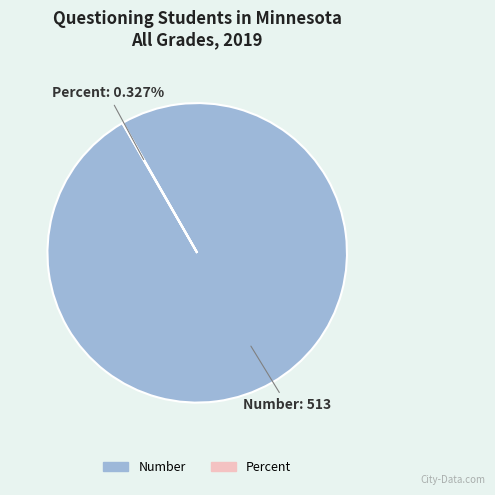

To the nearest percent, what is the difference between the largest and smallest slice percentages?

100%